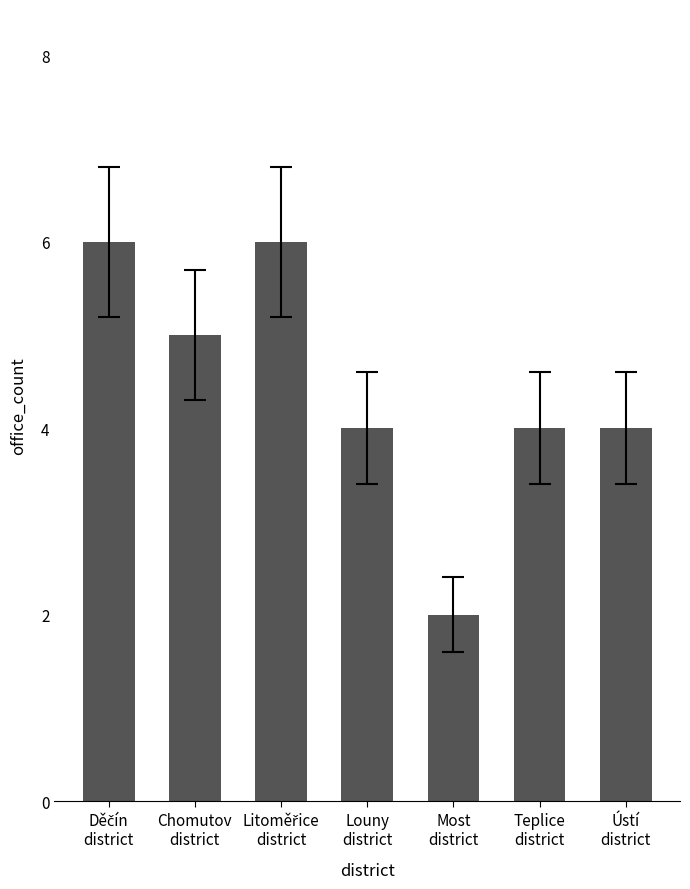

Are the bars grouped side by side (vs. stacked)?

No